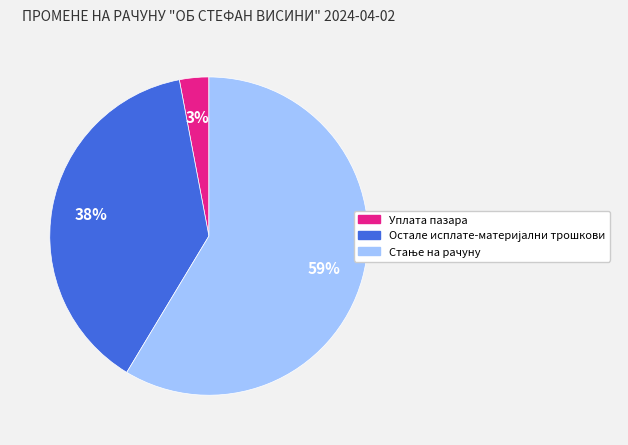

How many slices are in this pie chart?

3